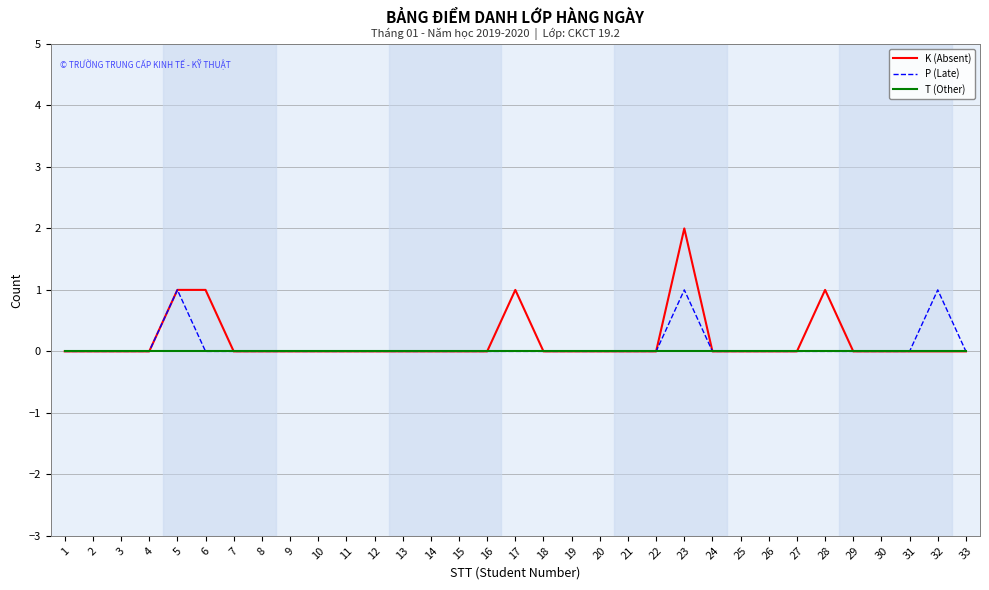

Which category has the highest value across all series?

23